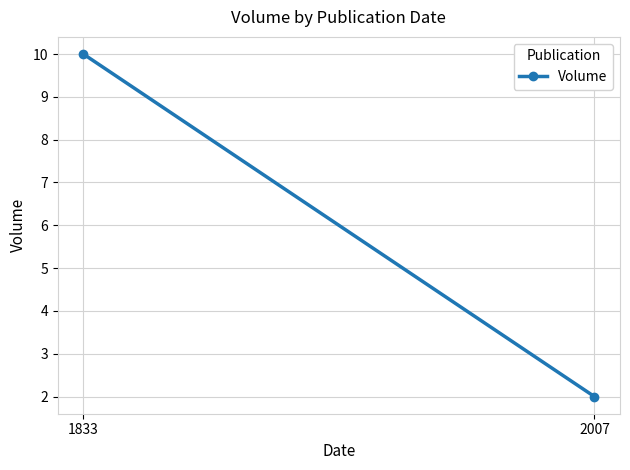

Is it true that the value at 1833 is 16?

False